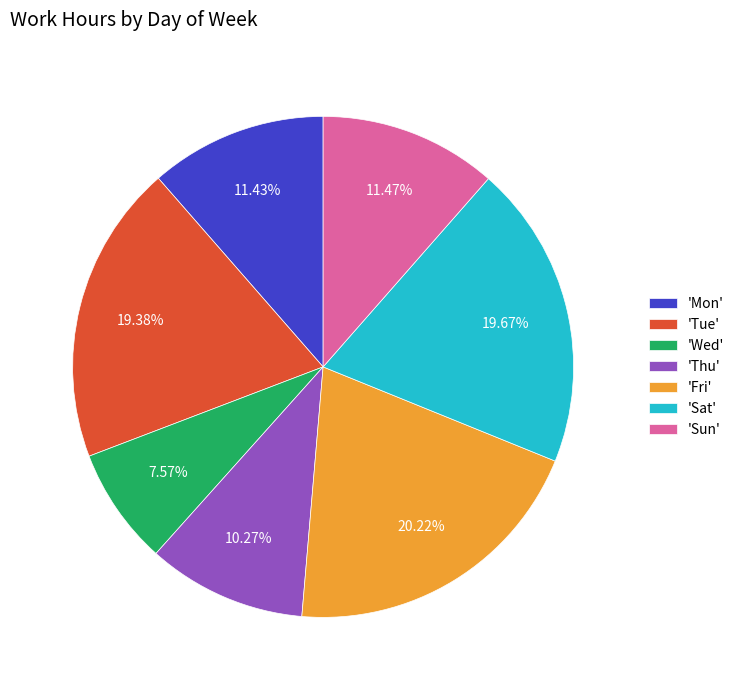

Which category has the biggest portion of the pie?

'Fri'